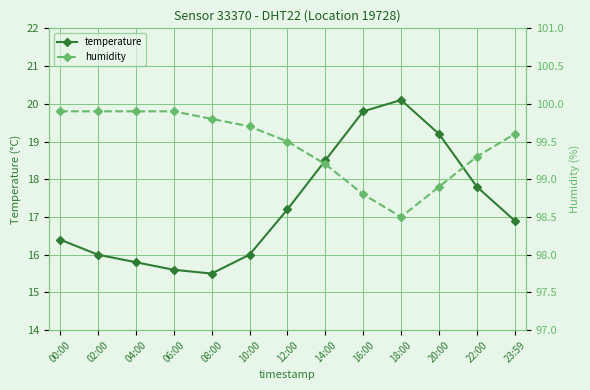

Is it true that humidity equals 46.8 at 20:00?

False